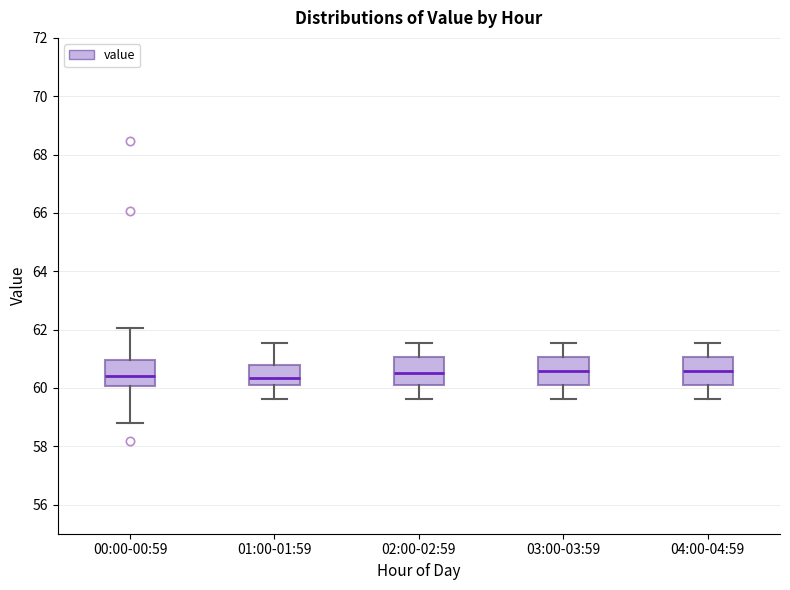

Where is the lower edge of the box for 04:00-04:59 on the y-axis? The values are not printed on the chart, so give them approximately, as read against the axis.

60.2